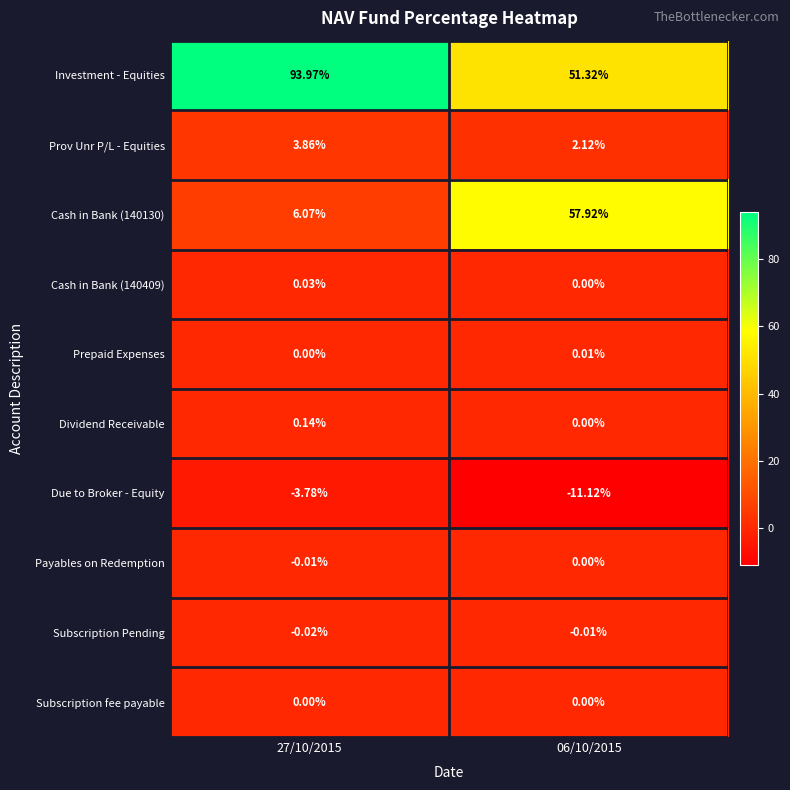

Which series has the largest total across all categories?

Investment - Equities